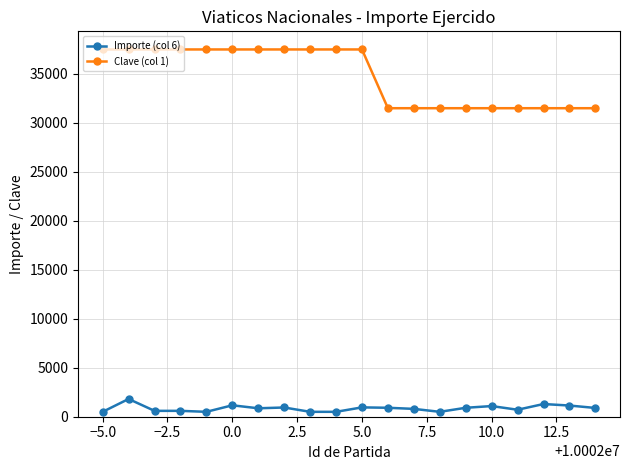

What is the value of the Clave (col 1) point at the 9th from the left?

37504.0